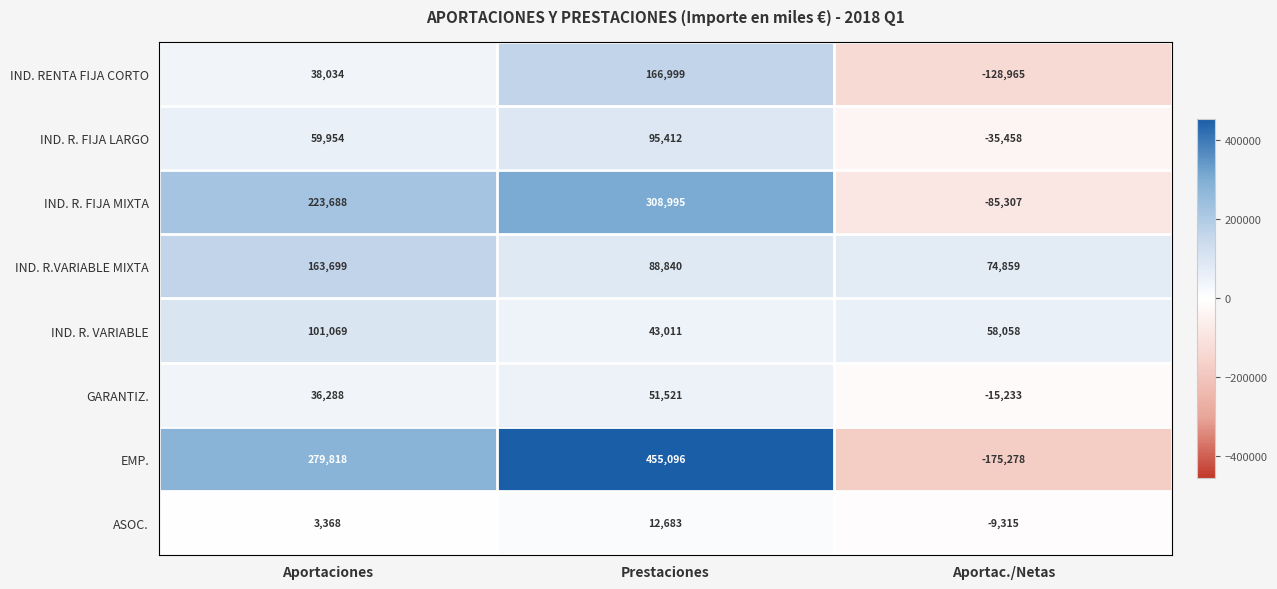

At how many categories does at least one series exceed 244287?

2